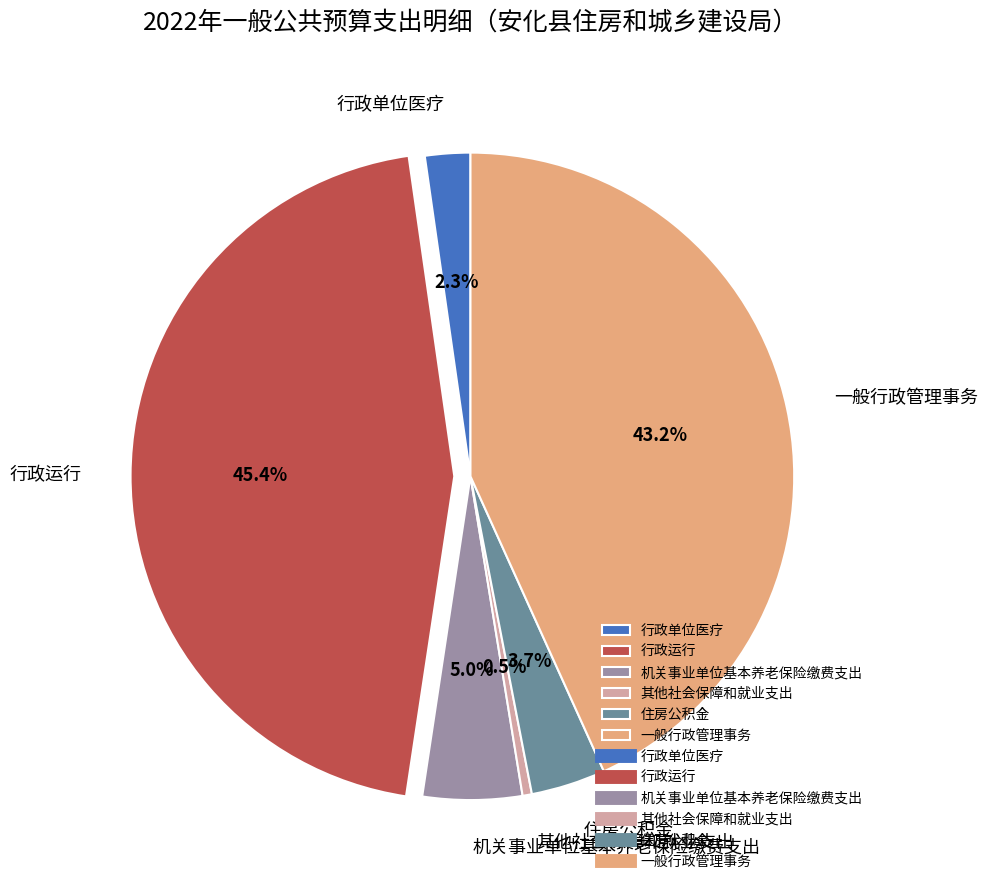

To the nearest percent, what portion does 行政运行 represent?

45%